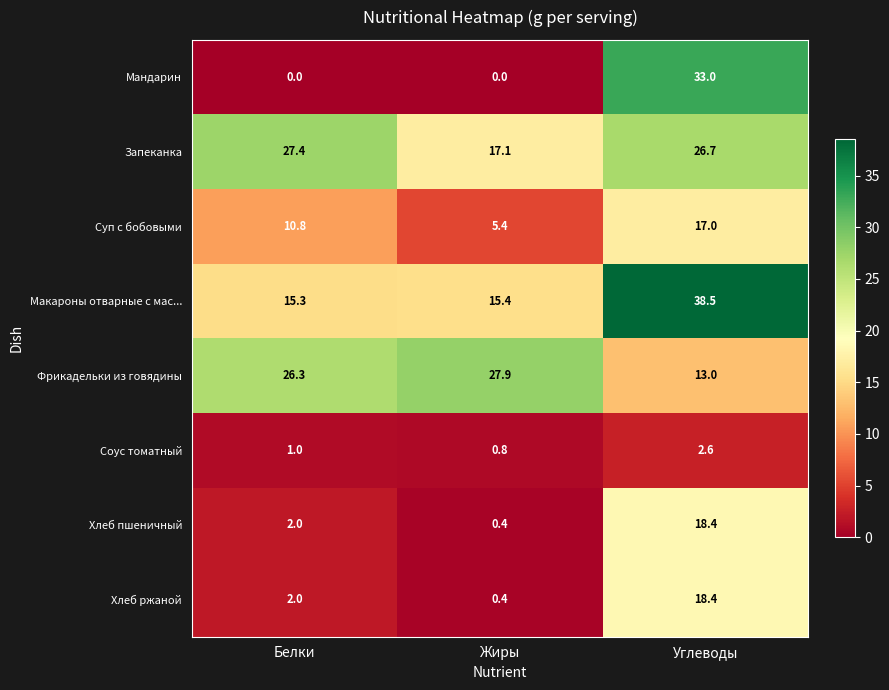

The Макароны отварные с мас... series shows 15.4 at Жиры. True or false?

True